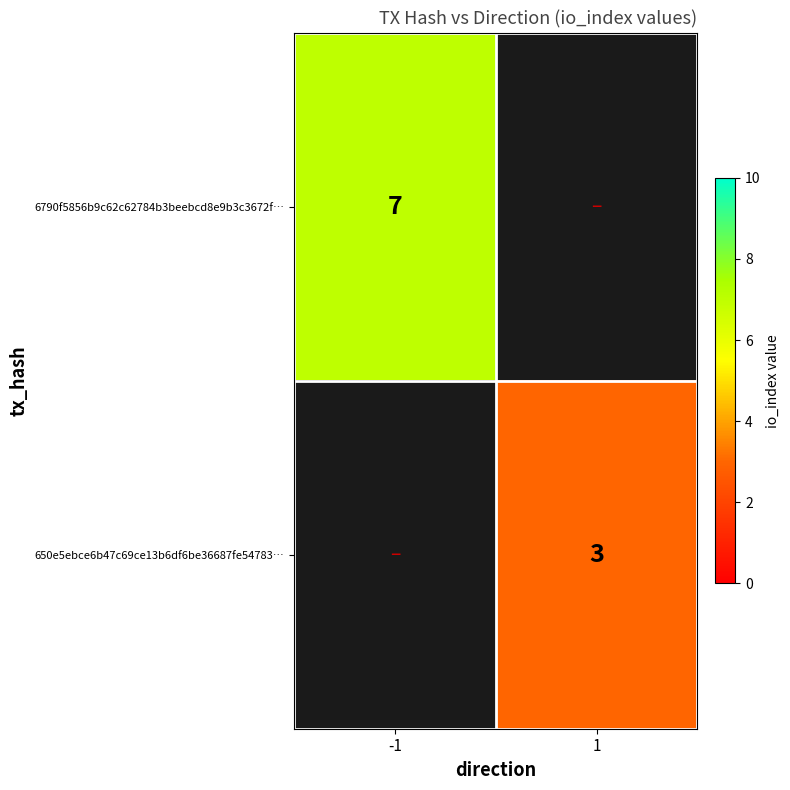

What is the maximum value shown in the chart?

7.0